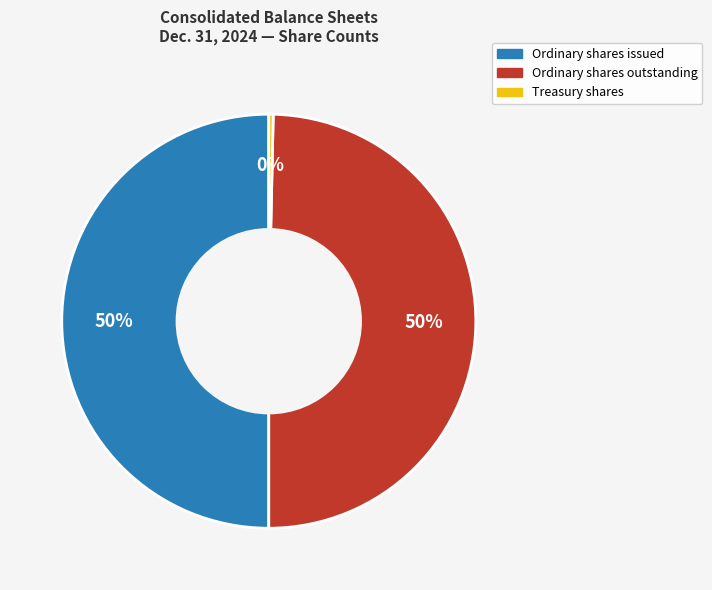

To the nearest percent, what is the difference between the largest and smallest slice percentages?

50%